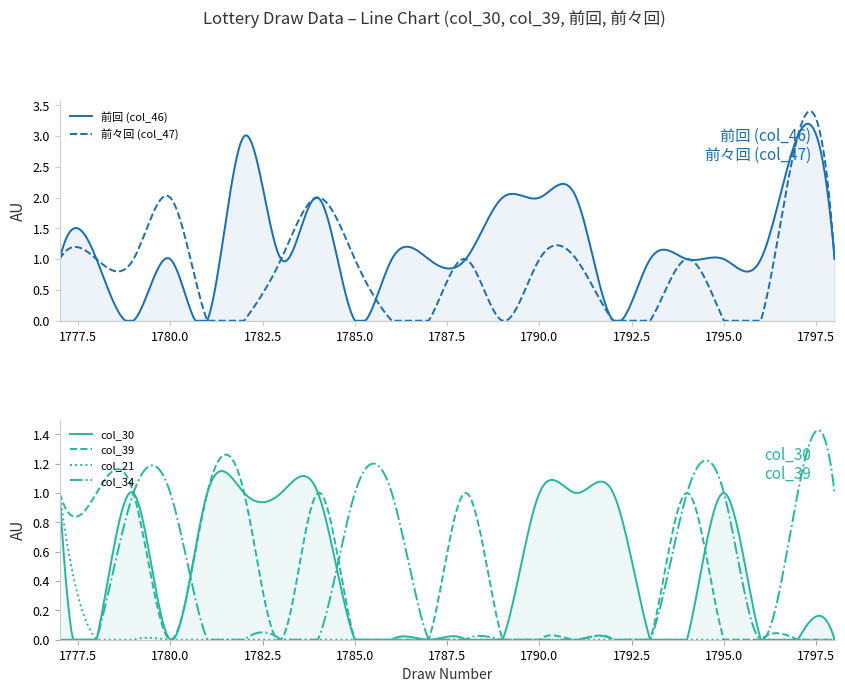

At which label does 前々回 (col_47) first exceed 1?

1780